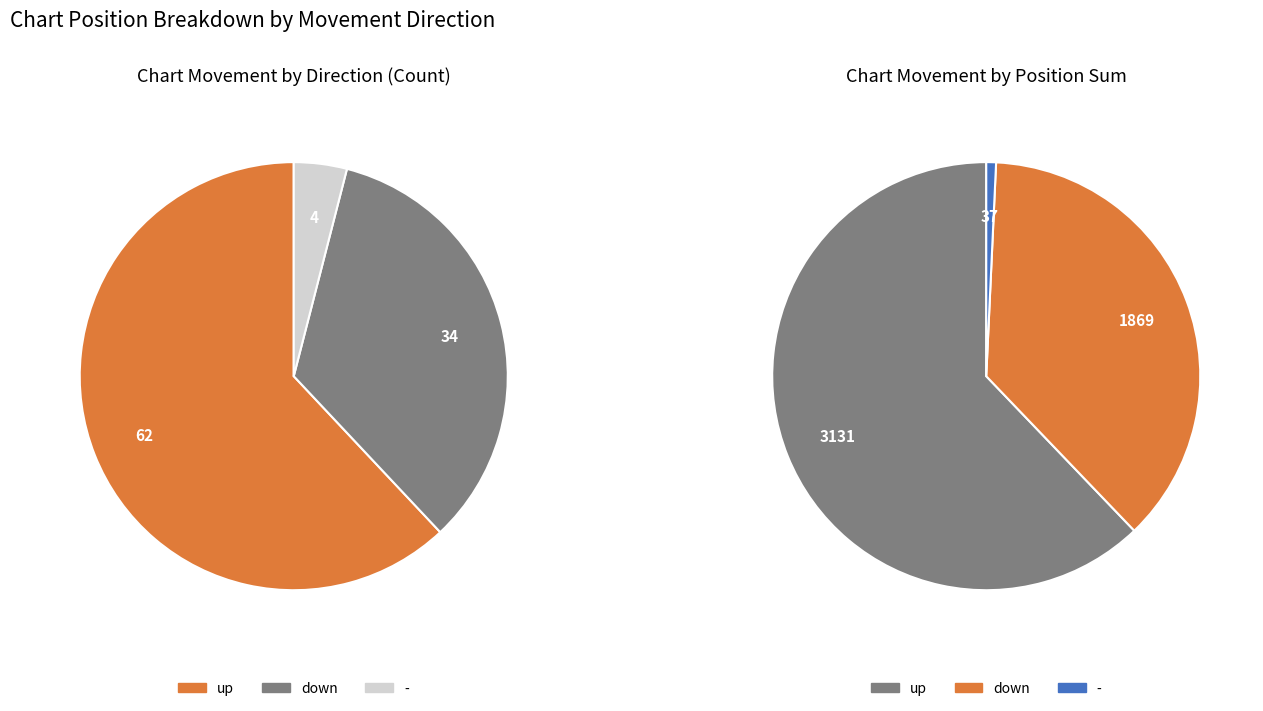

To the nearest percent, what is the difference between the up and - slice percentages?

58%